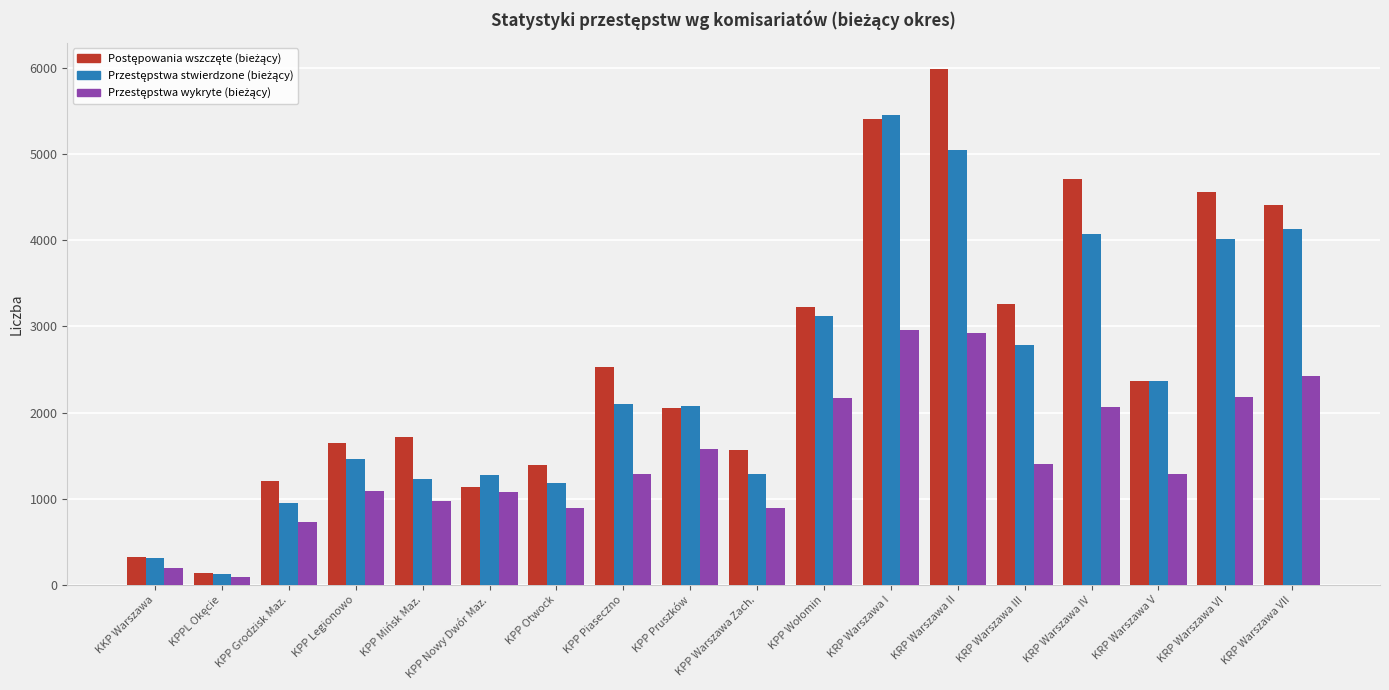

What is the difference between the highest and lowest values at KPP Grodzisk Maz.?

477